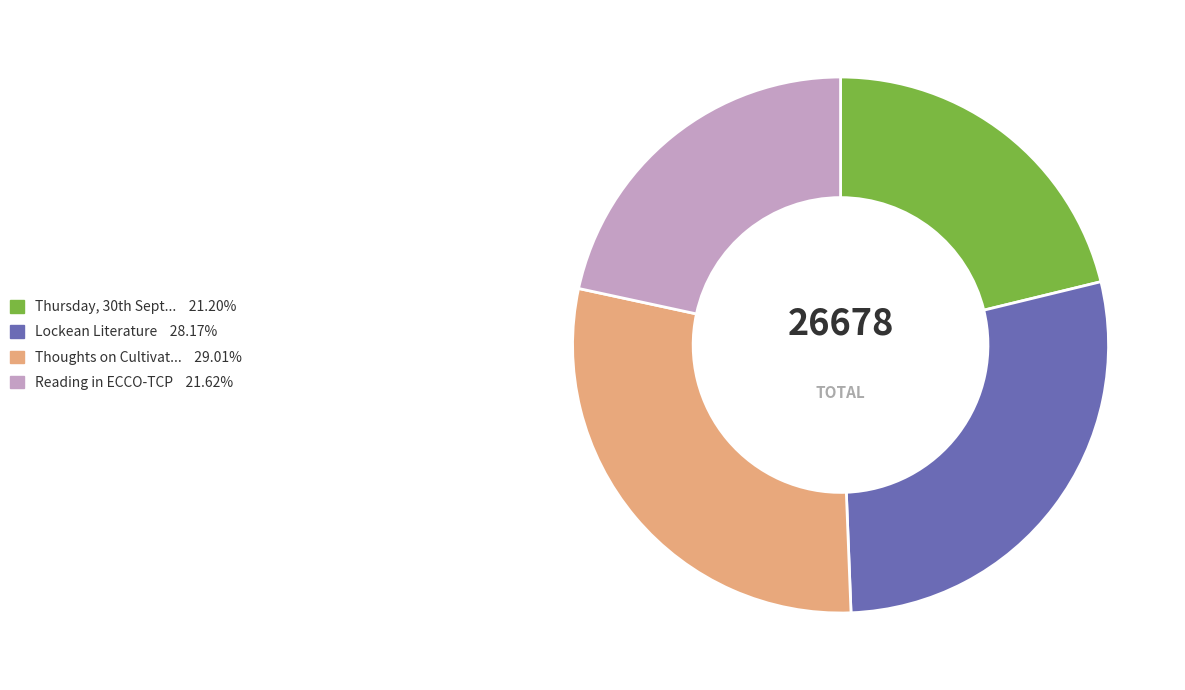

How many slices are in this pie chart?

4